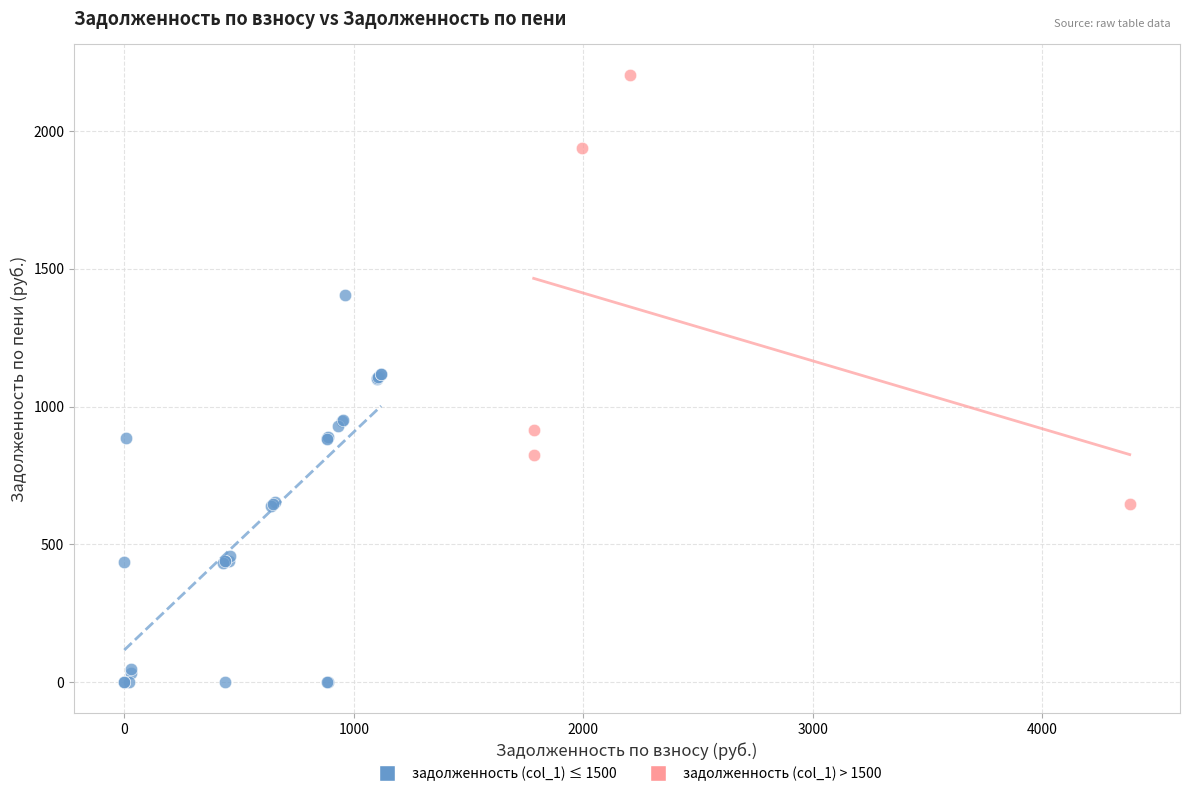

Which series has the largest Y range (max minus min)?

задолженность (col_1) > 1500